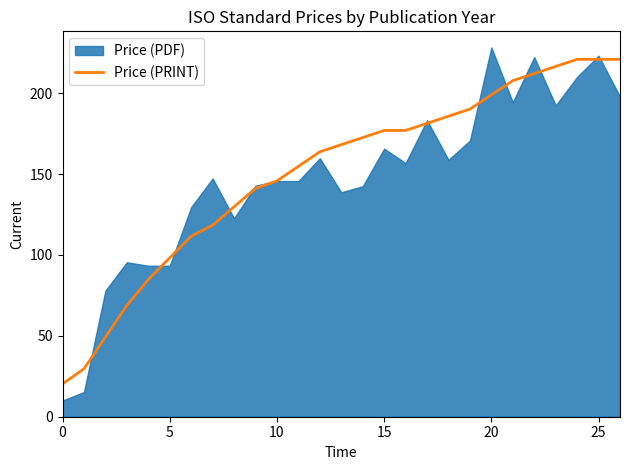

What is the maximum value for Price (PRINT)?

221.0